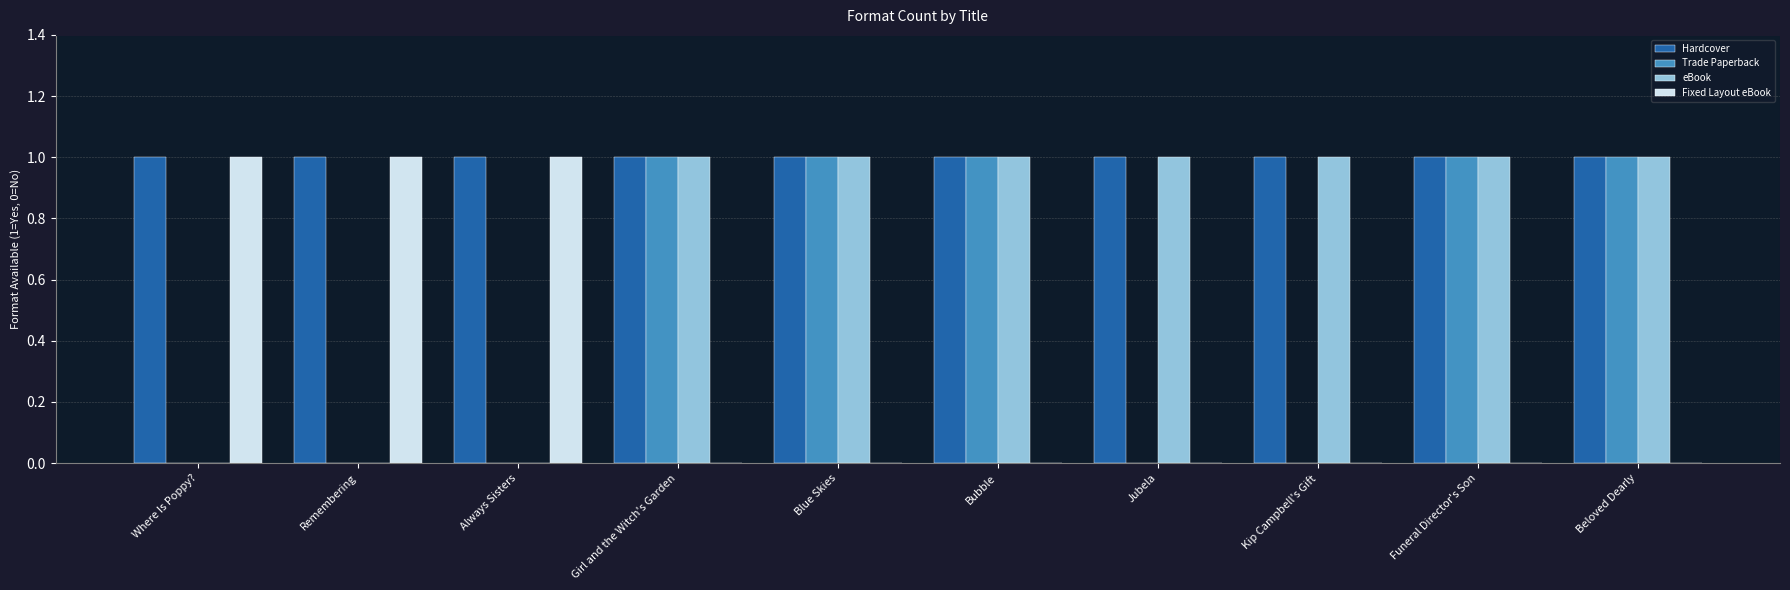

Between Jubela and Funeral Director's Son, which series saw the biggest shift?

Trade Paperback